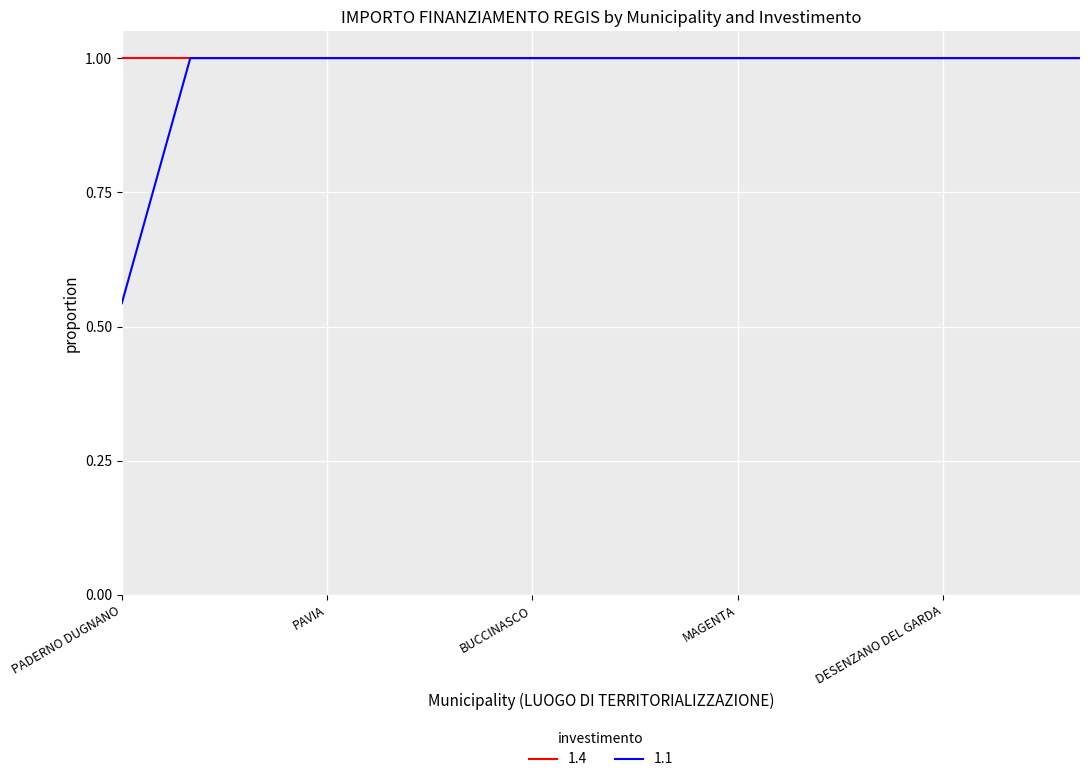

Which series has the widest spread of values?

1.1